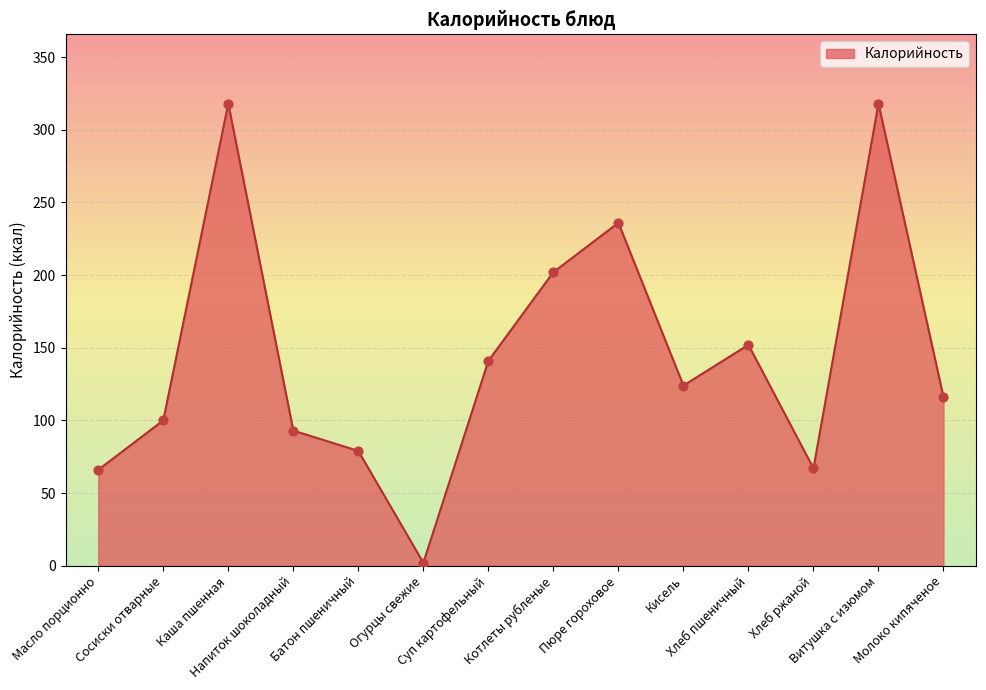

Approximately how many times larger is the value at Витушка с изюмом compared to Огурцы свежие?

159.0